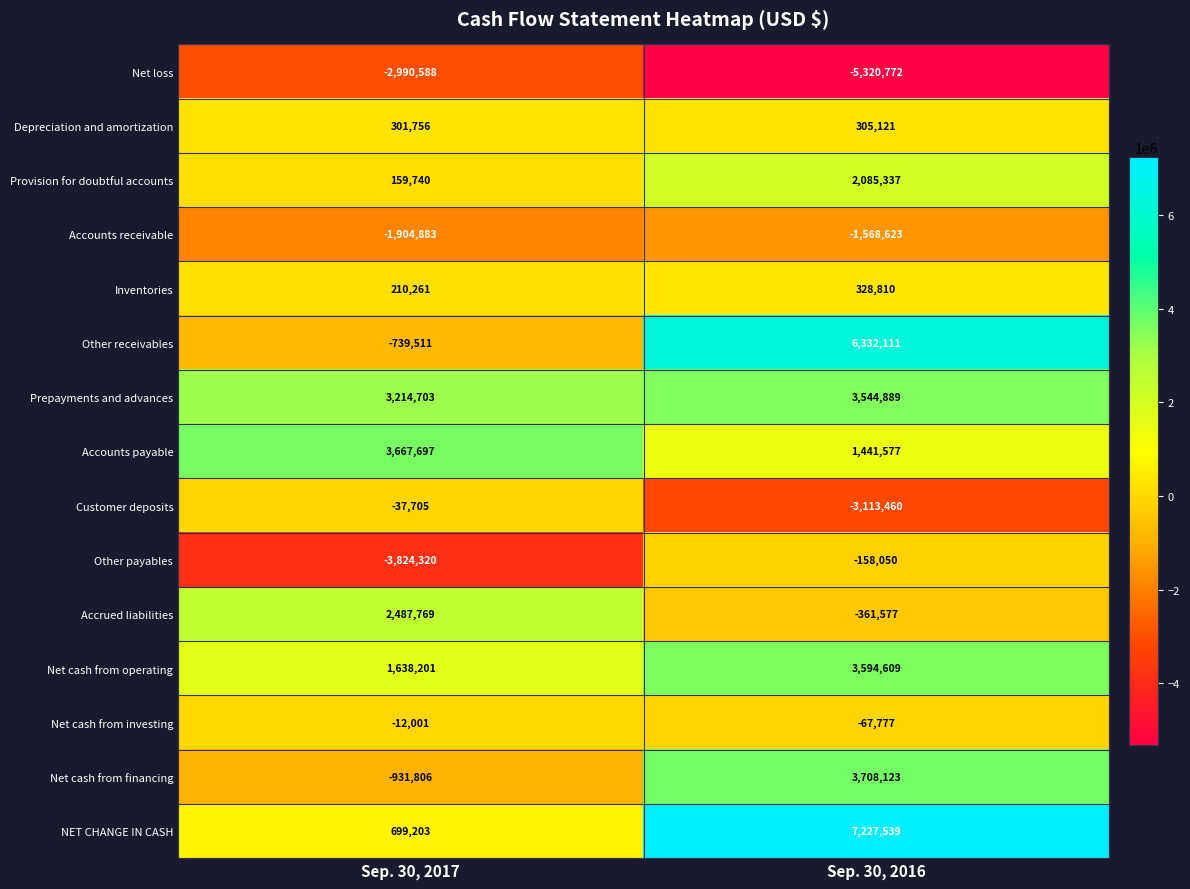

True or false: Accrued liabilities has a value of 3568845 at Sep. 30, 2017.

False